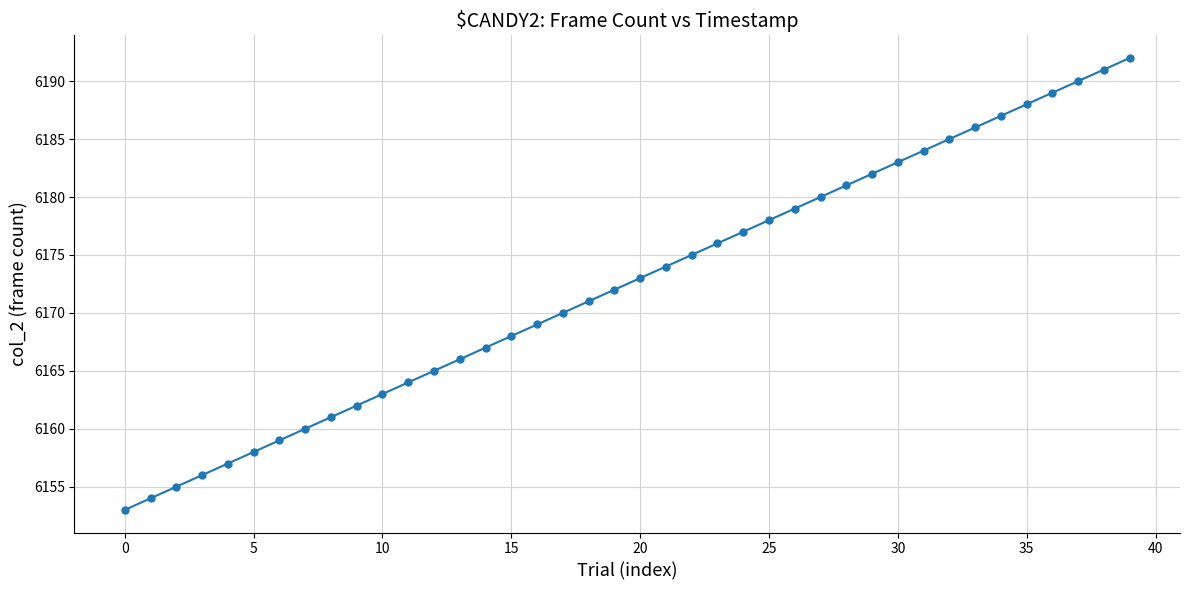

What is the value of the 2nd point from the left?

6154